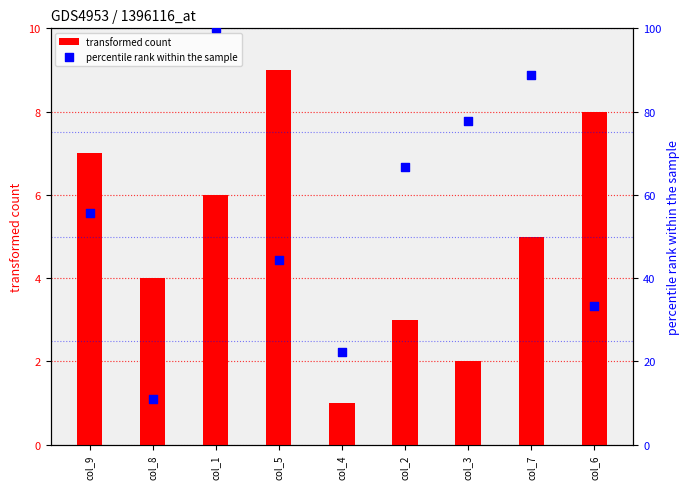

Is the value of percentile rank within the sample at col_3 greater than the value of transformed count at col_8?

Yes